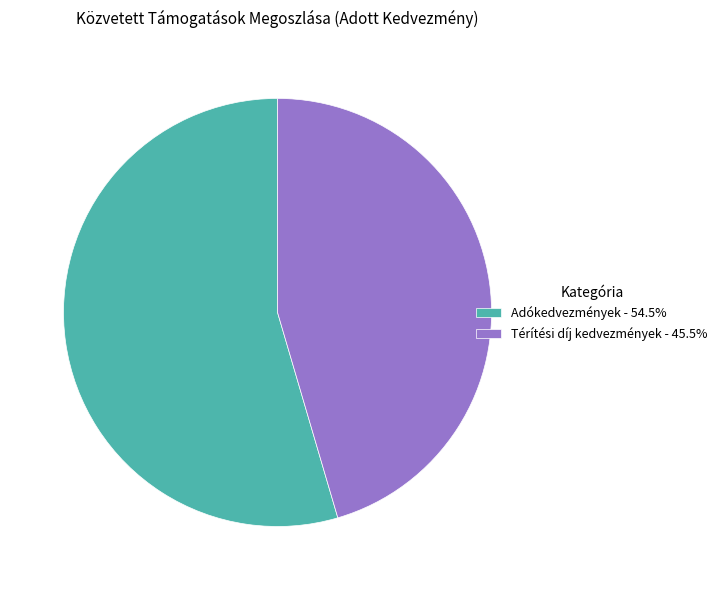

Is there any slice that represents more than half of the pie?

Yes